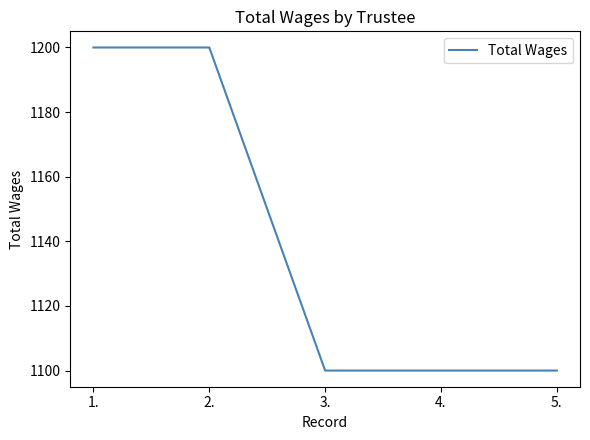

True or false: the data shows 272 at 2..

False